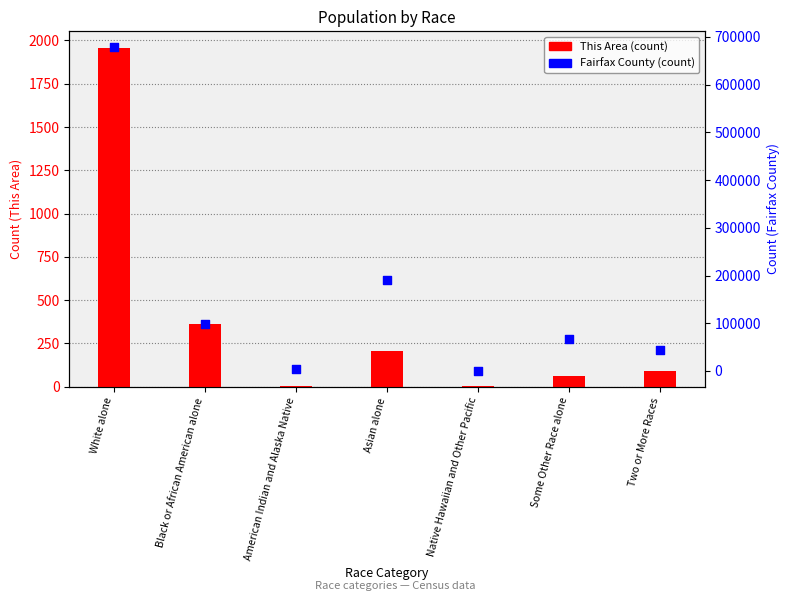

Which series has the largest total across all categories?

Fairfax County